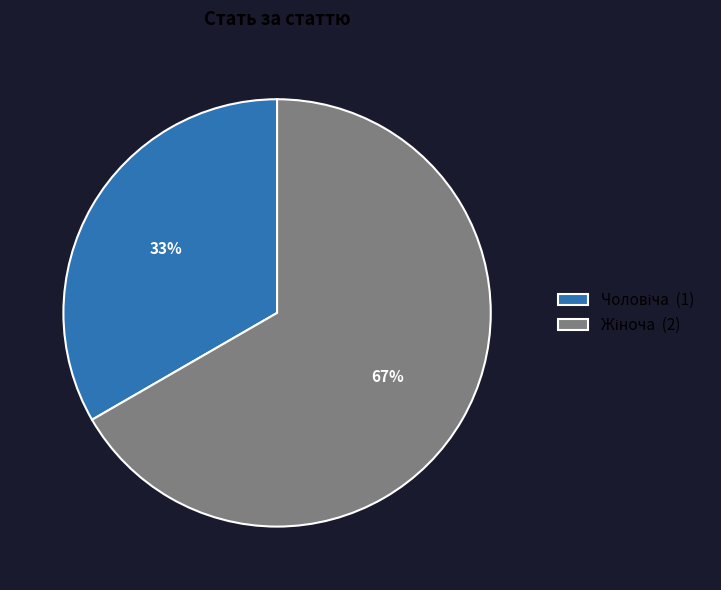

Does any single category account for the majority?

Yes